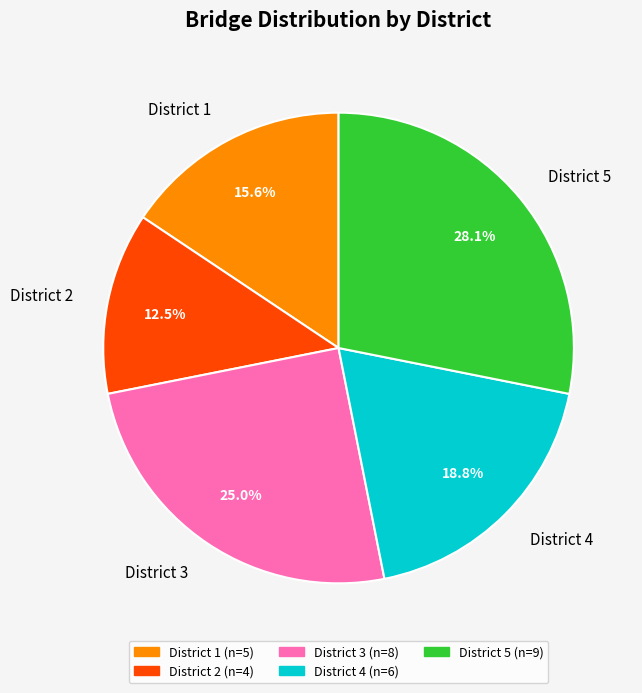

Which slice is the largest?

District 5